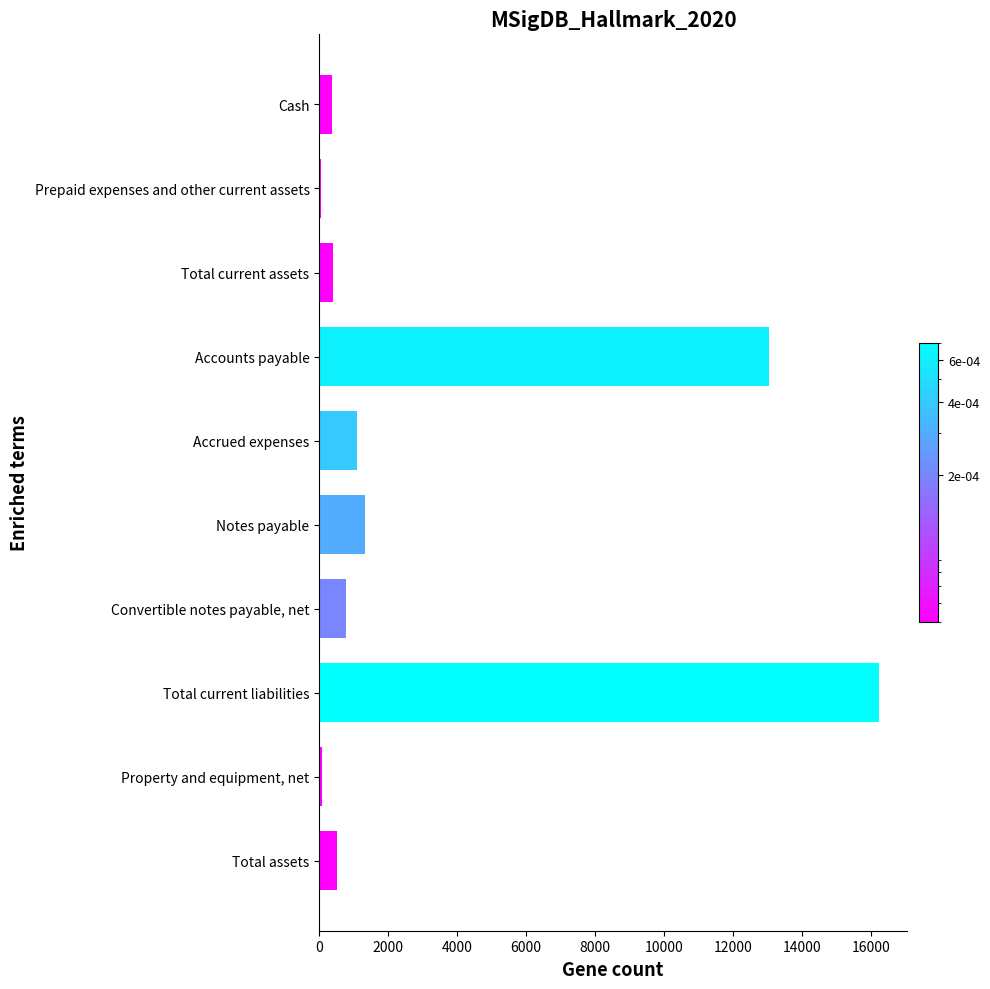

What is the sum of all values?

33915